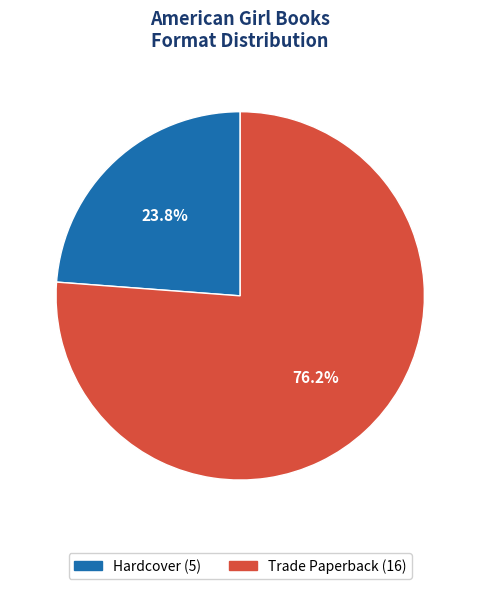

The Hardcover slice represents 24% of the pie. True or false?

True